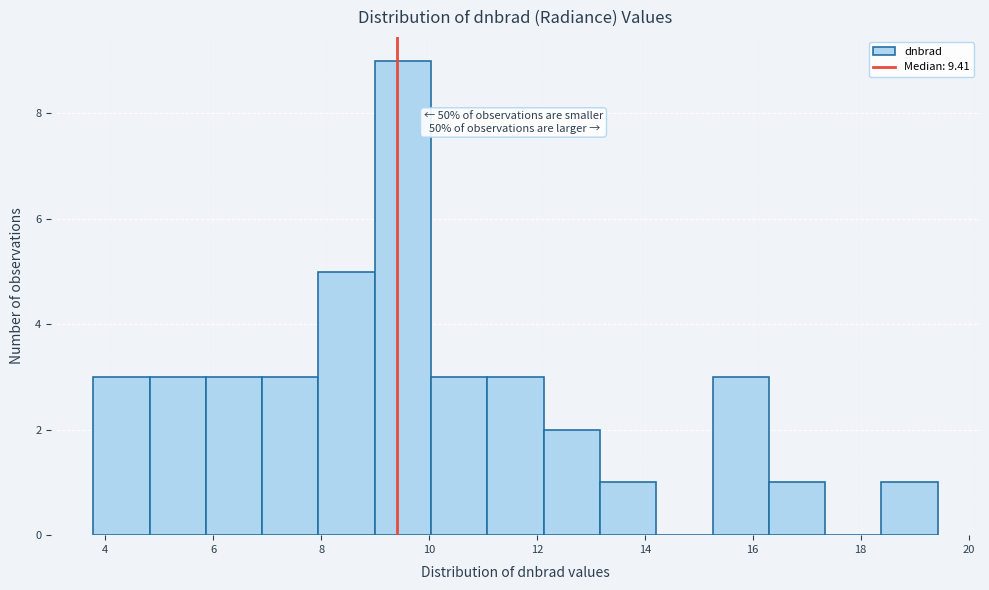

Which range on the x-axis has the tallest bar?

9.0 to 10.0